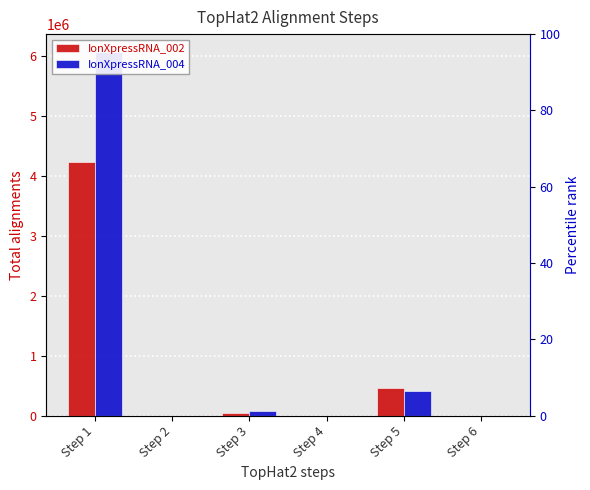

Reading left to right, list all the values displayed in this chart.

IonXpressRNA_002: Step 1=4233012	Step 2=0	Step 3=52506	Step 4=0	Step 5=461324	Step 6=13
IonXpressRNA_004: Step 1=6065470	Step 2=0	Step 3=80531	Step 4=0	Step 5=419130	Step 6=5